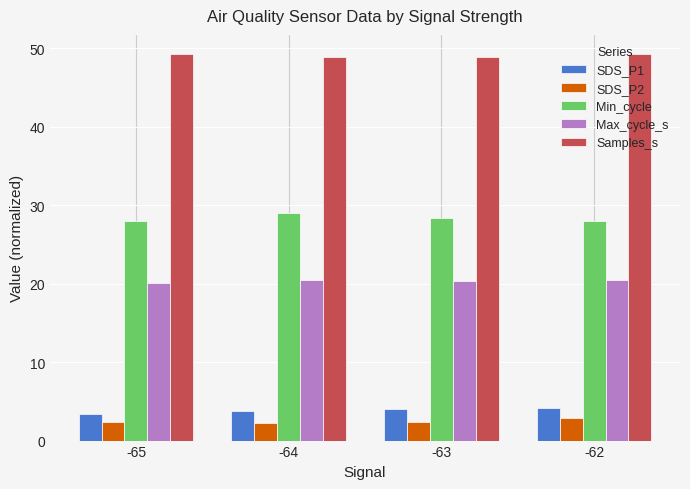

What is the value of the Samples_s bar at the 2nd from the left?

48.9